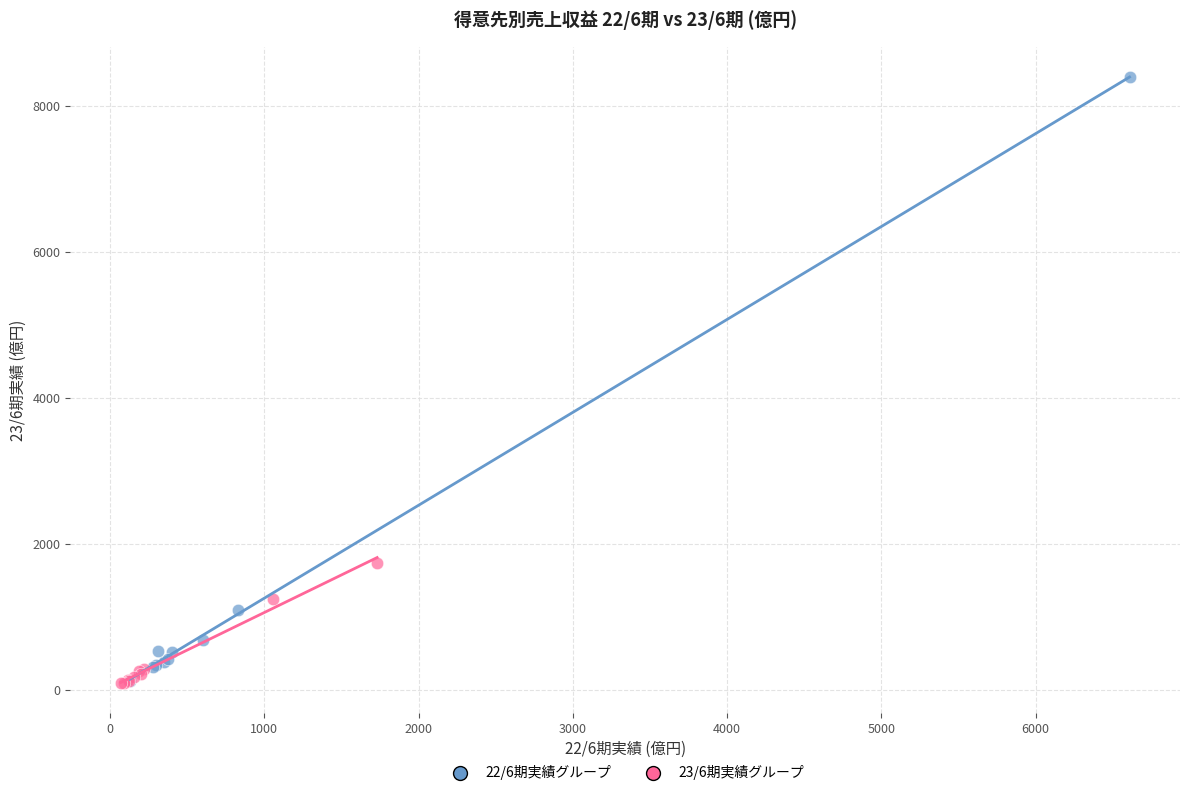

Which series contains the highest Y value?

22/6期実績グループ